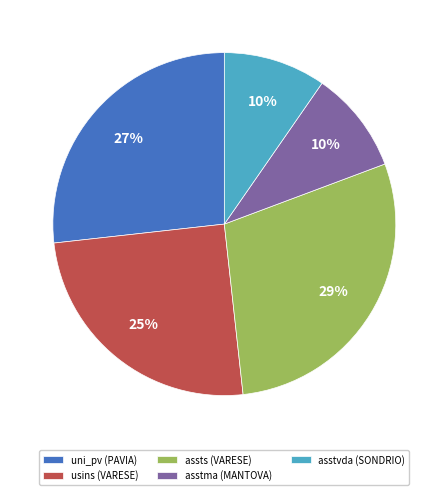

To the nearest percent, what is the difference between the largest and smallest slice percentages?

19%